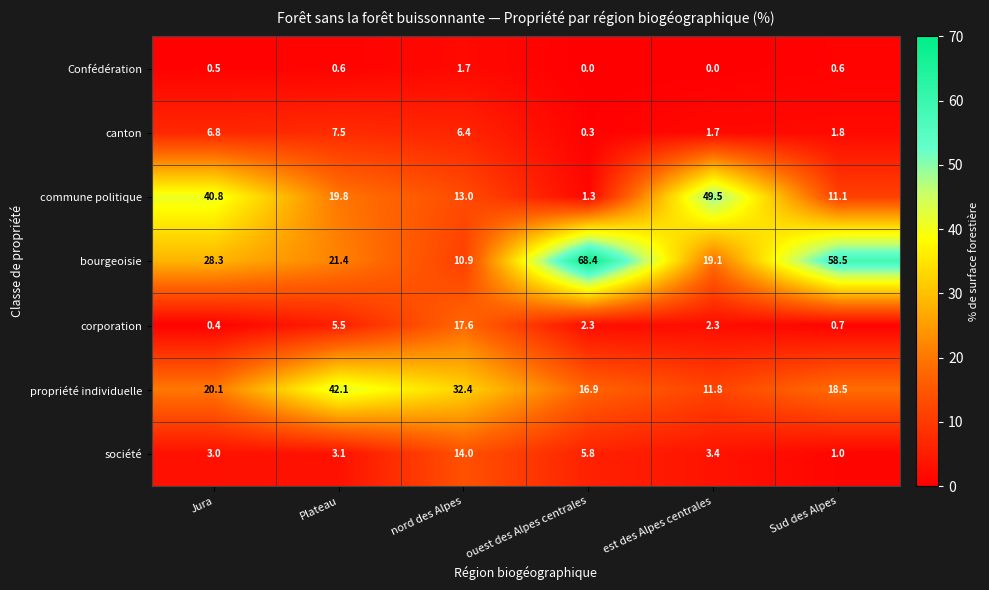

Which series has the largest total across all categories?

bourgeoisie